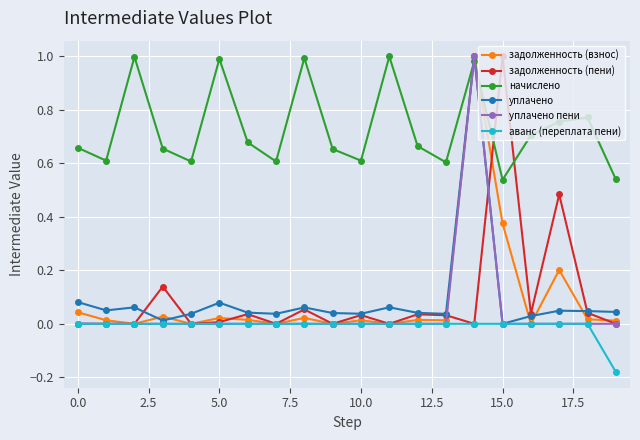

Which series ends up on top after the final intersection of начислено and задолженность (пени)?

начислено